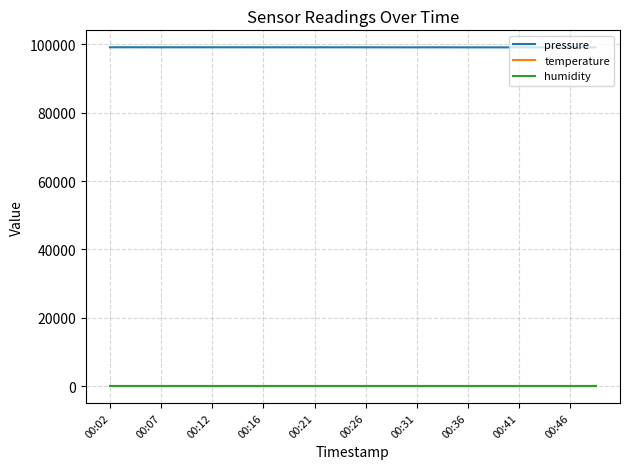

How many lines are shown in the chart?

3